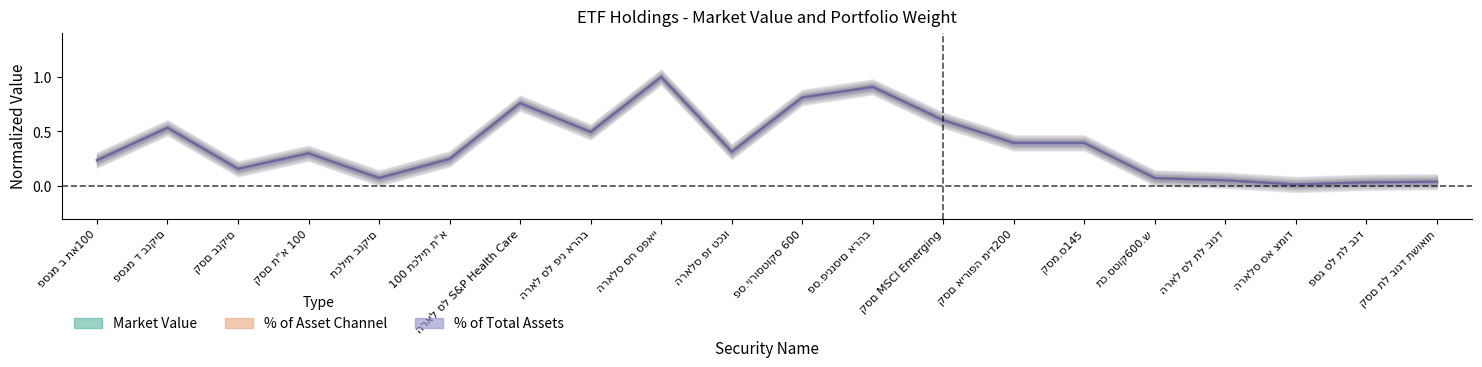

True or false: market_value and pct_of_channel intersect in this chart.

True